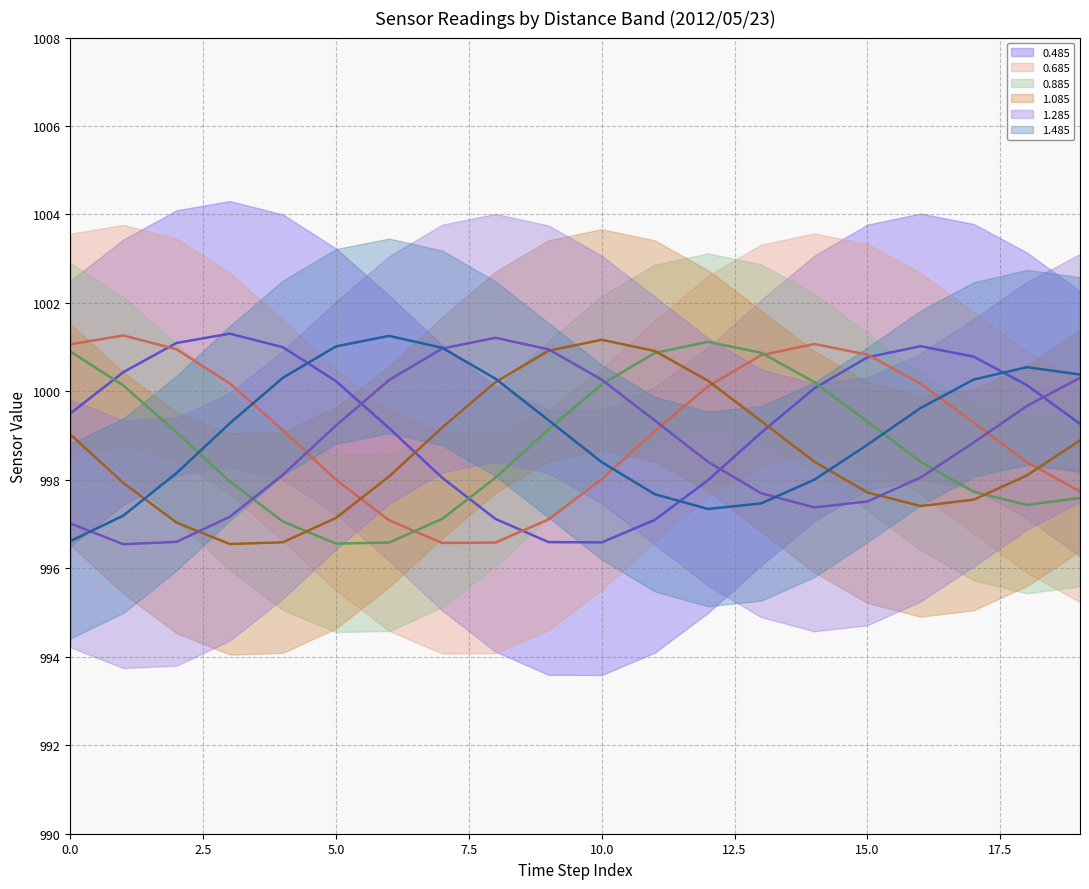

What is the spread (max minus min) of values at 11?

3.8